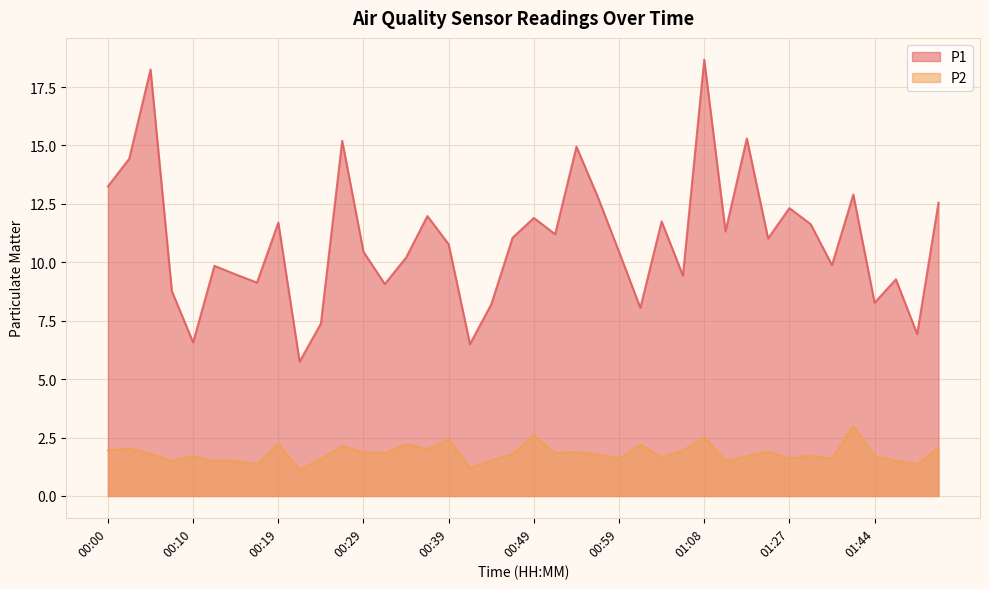

Reading left to right, transcribe all the data shown in this chart.

P1: 13.2	14.4	18.2	8.8	6.6	9.8	9.5	9.1	11.7	5.8	7.4	15.2	10.4	9.1	10.2	12.0	10.8	6.5	8.2	11.1	11.9	11.2	14.9	12.8	10.4	8.1	11.8	9.4	18.7	11.3	15.3	11.0	12.3	11.6	9.9	12.9	8.3	9.3	6.9	12.6
P2: 1.9	2.0	1.8	1.5	1.7	1.5	1.5	1.4	2.2	1.1	1.6	2.1	1.9	1.8	2.2	2.0	2.4	1.2	1.5	1.8	2.6	1.8	1.9	1.8	1.6	2.2	1.6	1.9	2.5	1.5	1.7	1.9	1.6	1.7	1.6	3.0	1.7	1.5	1.4	2.1